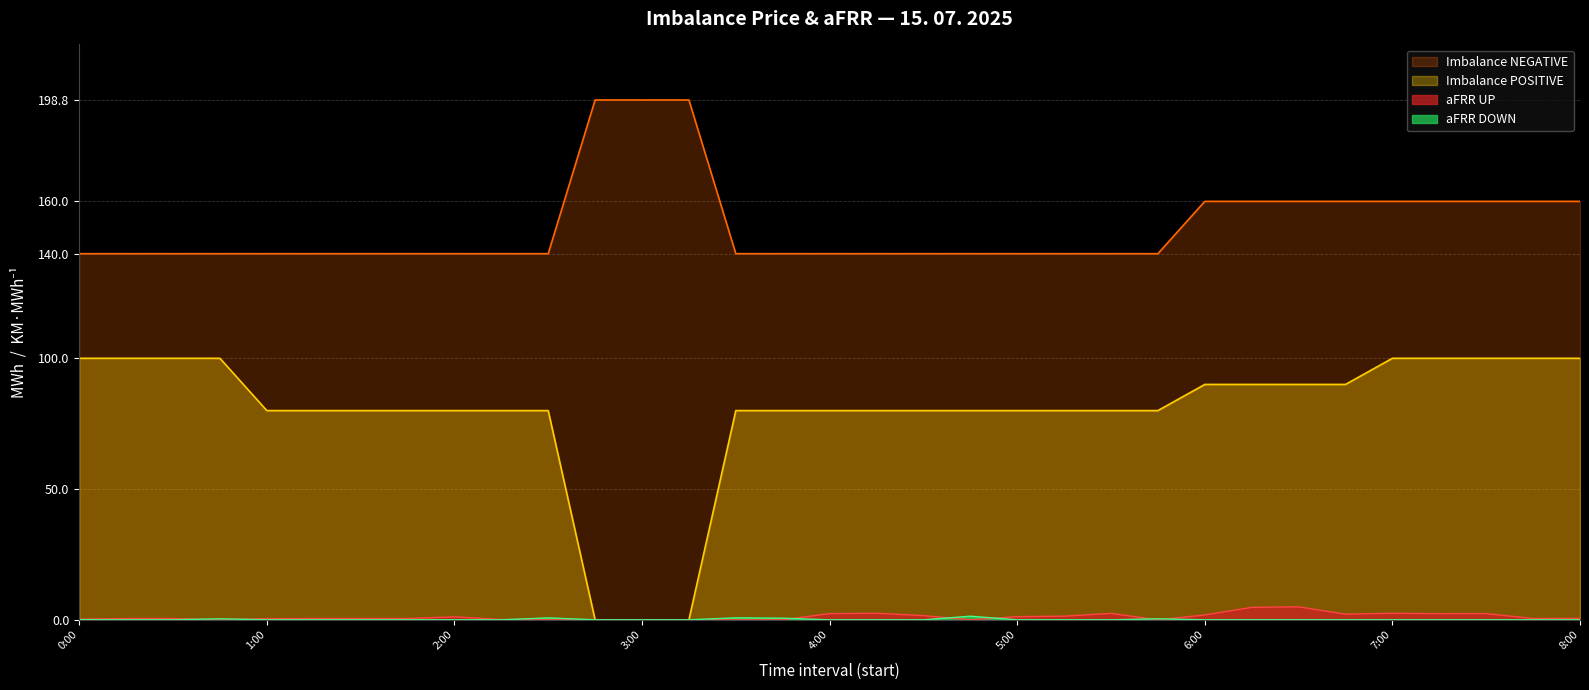

What is the difference between the maximum and minimum values in the Imbalance POSITIVE series?

100.0